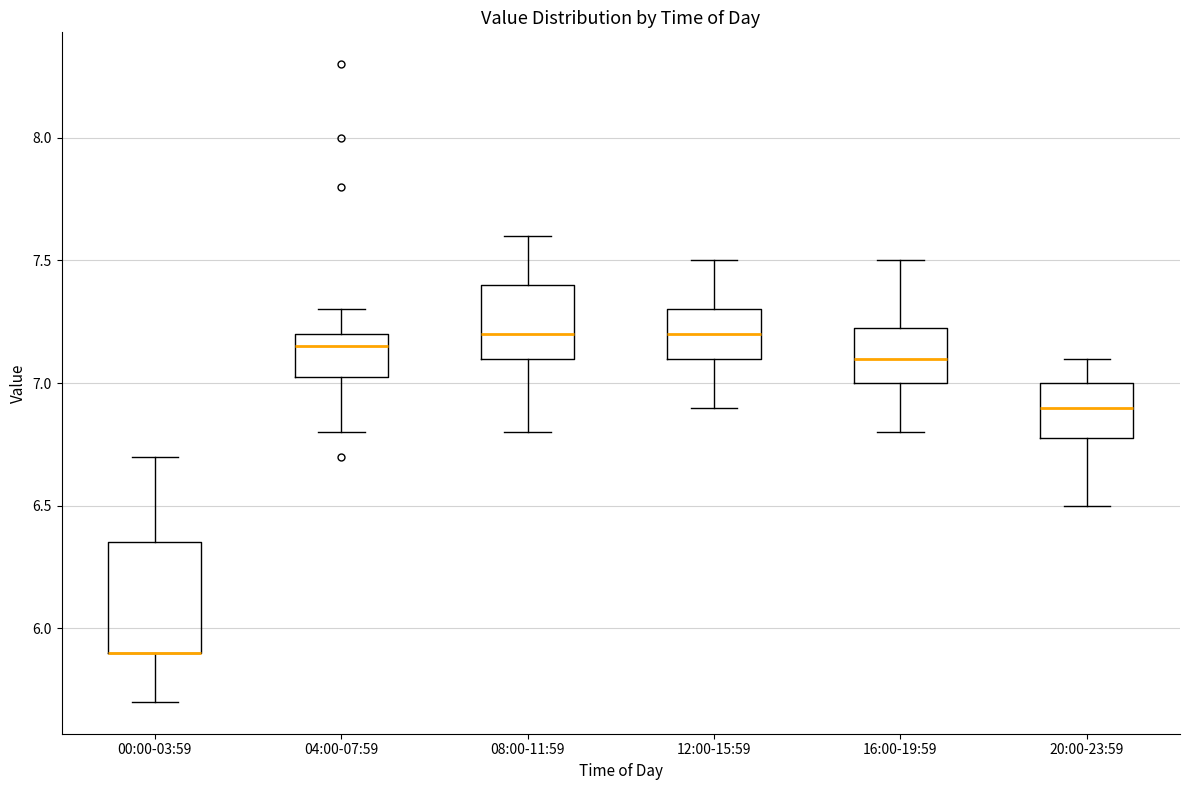

Comparing the boxes themselves (not the whiskers), which one is the tallest?

00:00-03:59